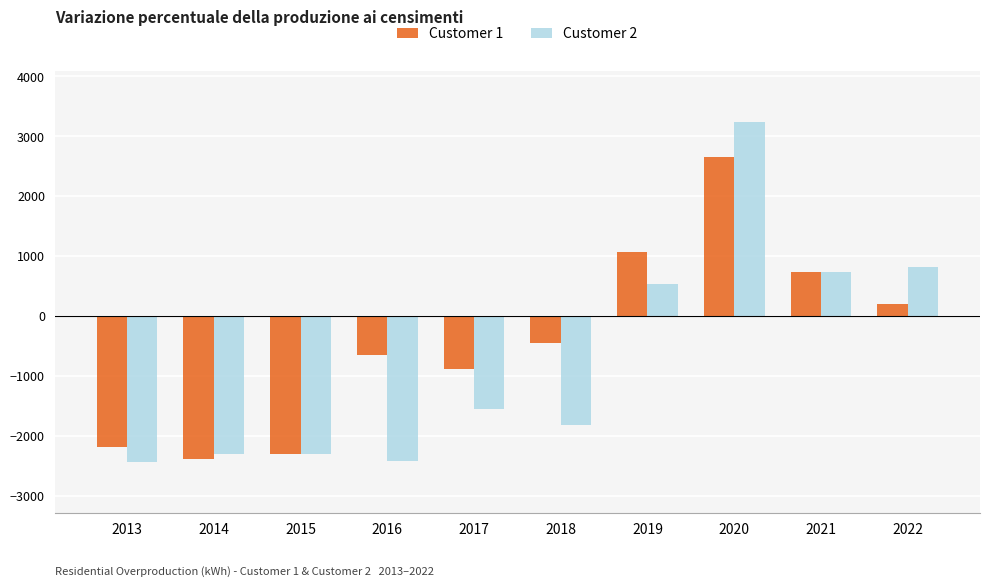

How many groups of bars are there?

10